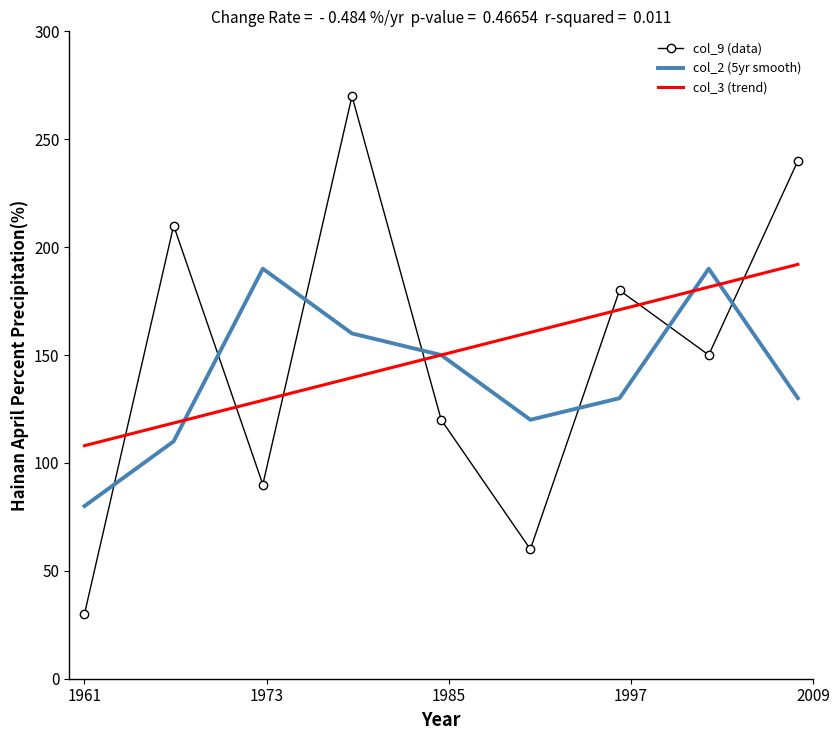

After their last crossing, which series has the higher values: col_3 (trend) or col_9 (data)?

col_9 (data)